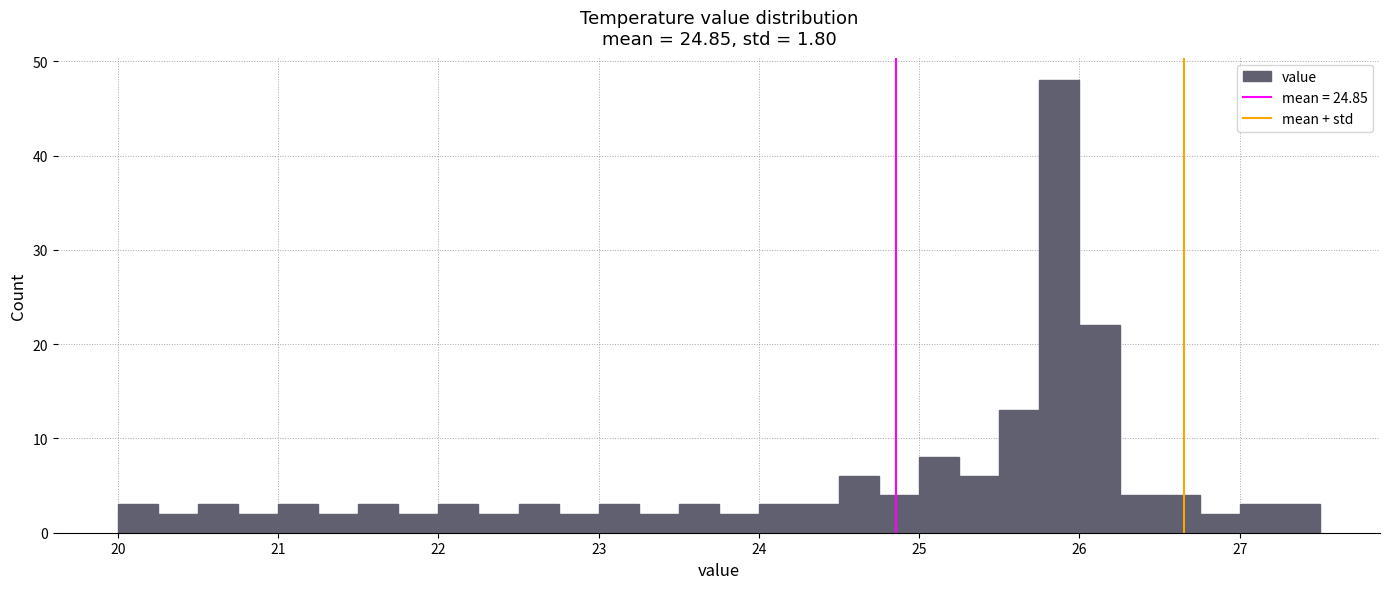

Around what value on the x-axis is the tallest bar? Give the approximate position of its centre, as read against the axis.

25.9